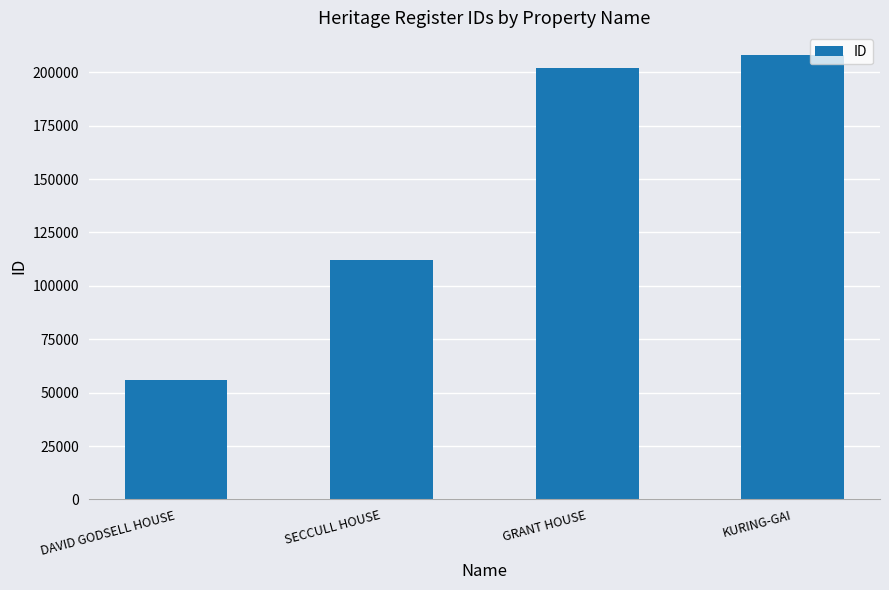

What is the sum of the values at DAVID GODSELL HOUSE and KURING-GAI?

264204